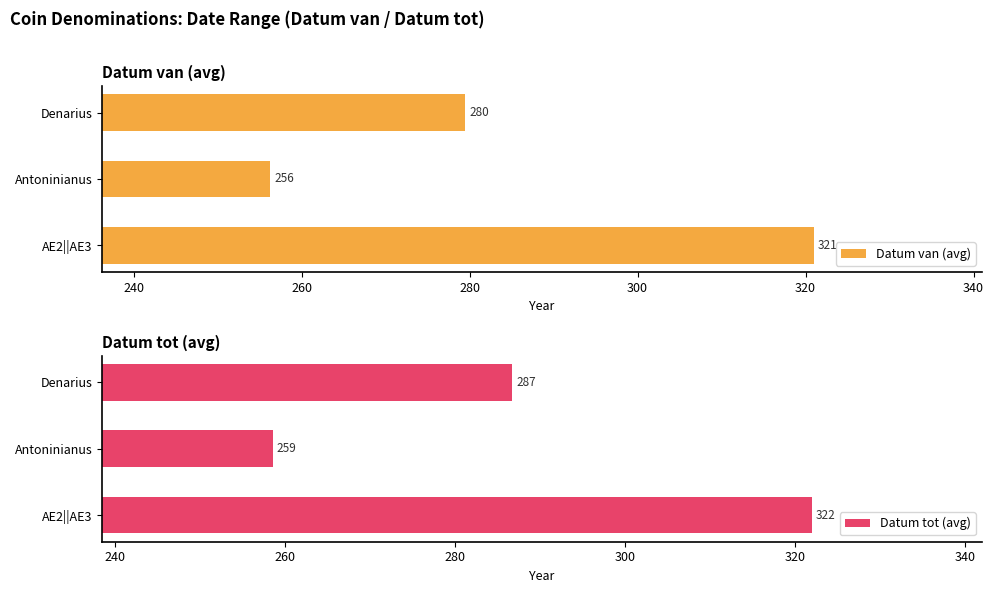

At which label does Datum tot (avg) reach its minimum?

Antoninianus